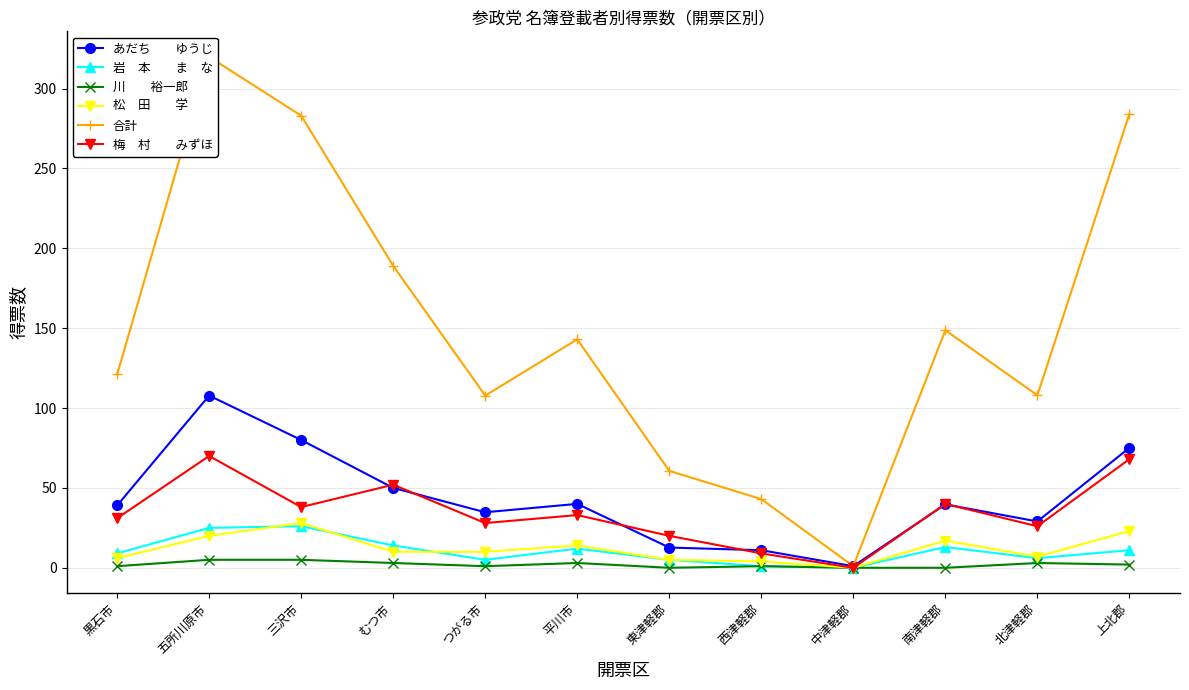

How many lines are shown in the chart?

6